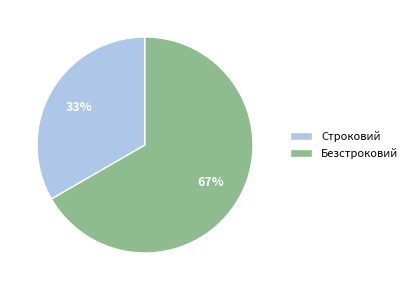

Rank the categories by value from lowest to highest.

Строковий, Безстроковий